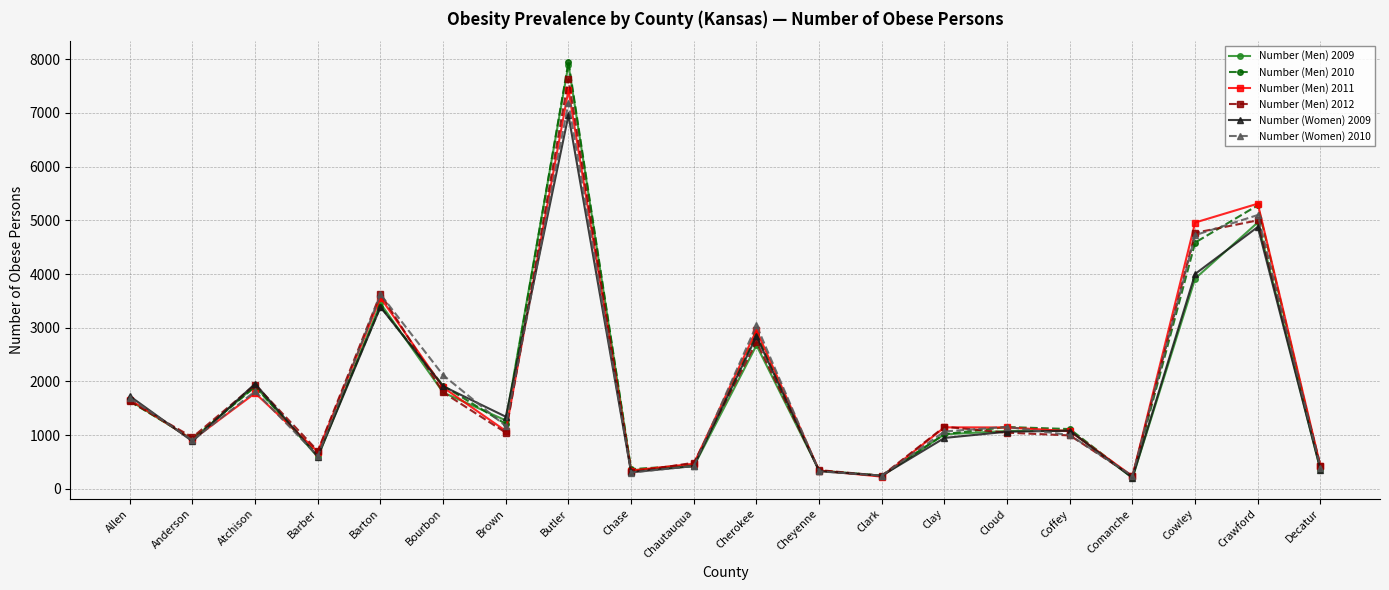

What are all the series names shown in the legend?

Number (Men) 2009, Number (Men) 2010, Number (Men) 2011, Number (Men) 2012, Number (Women) 2009, Number (Women) 2010